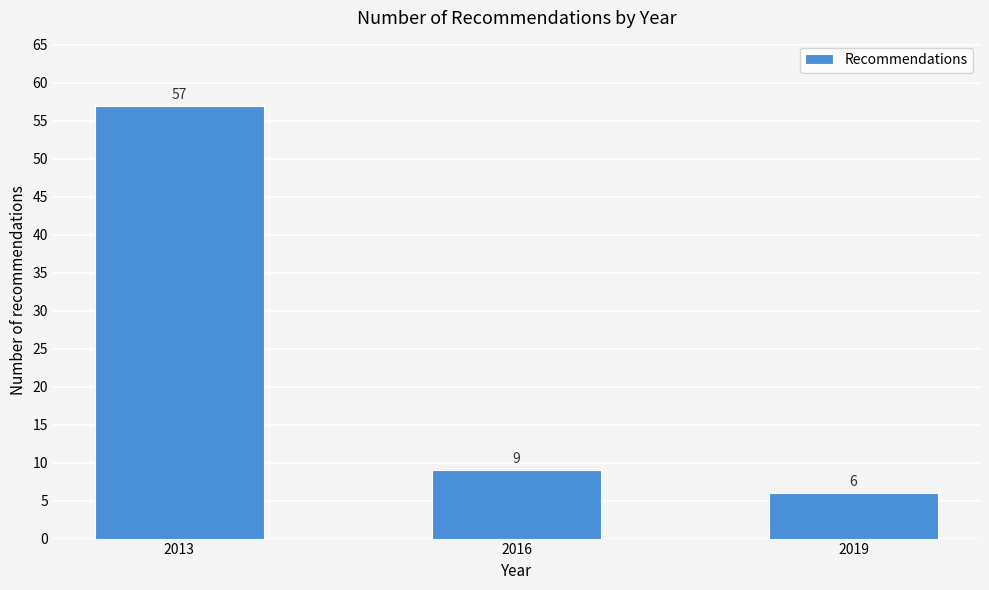

Reading left to right, list all the values displayed in this chart.

57	9	6